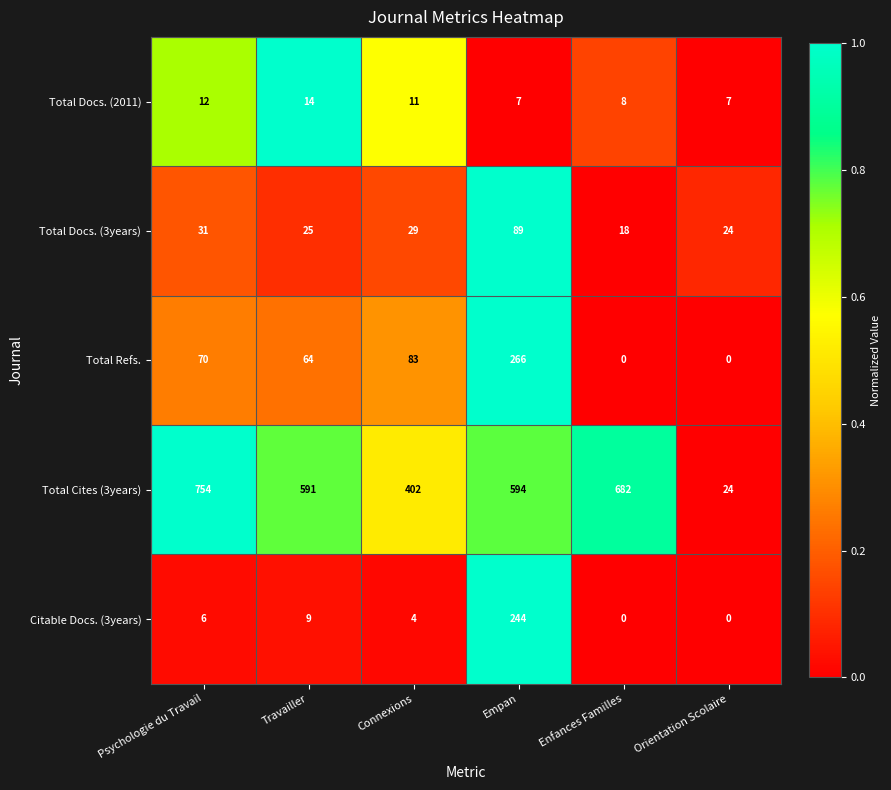

At which label does Total Cites (3years) first exceed 594?

Psychologie du Travail